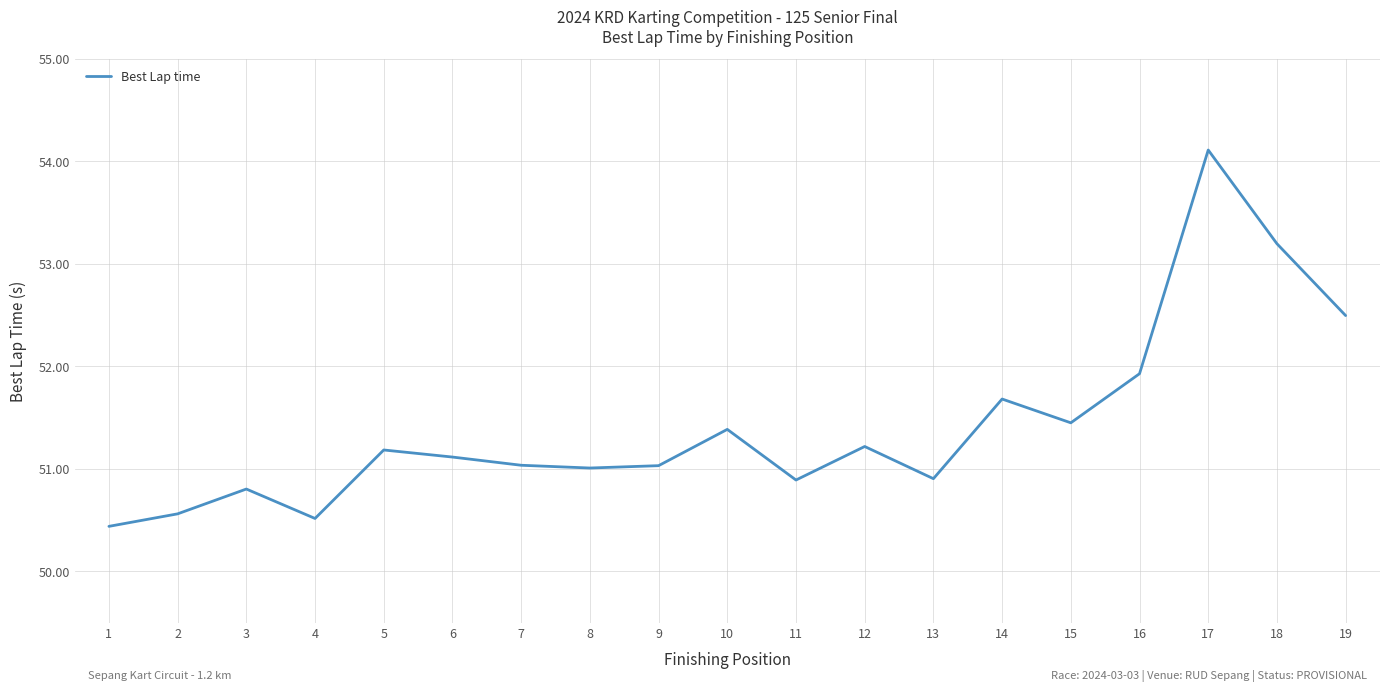

Is it true that the value at 18 is 28.5?

False